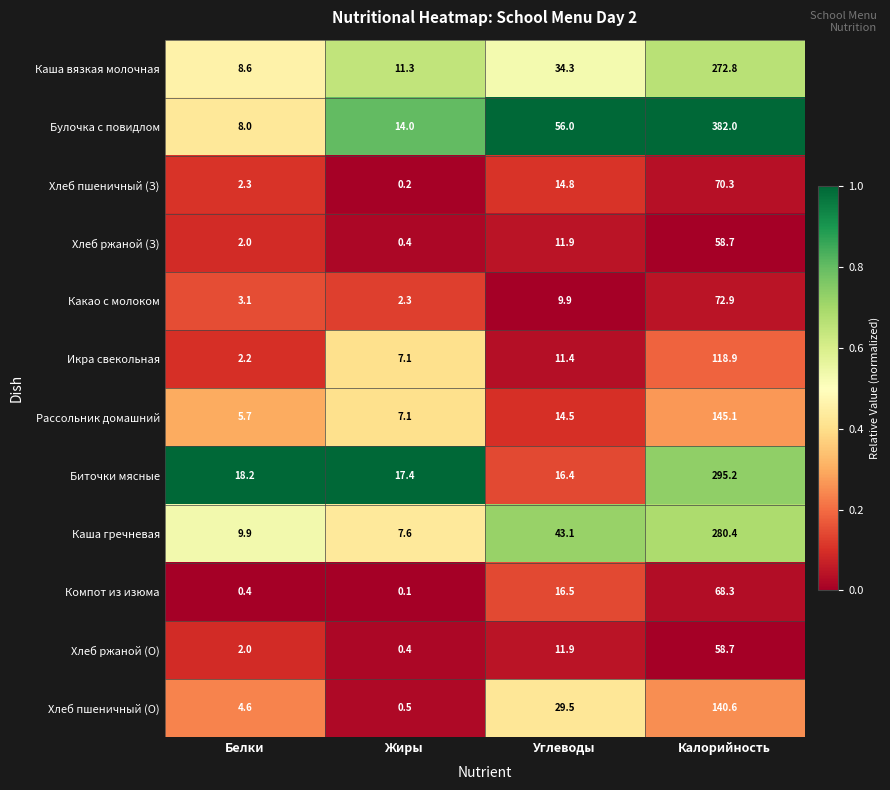

What is the sum of all Каша вязкая молочная values?

327.0